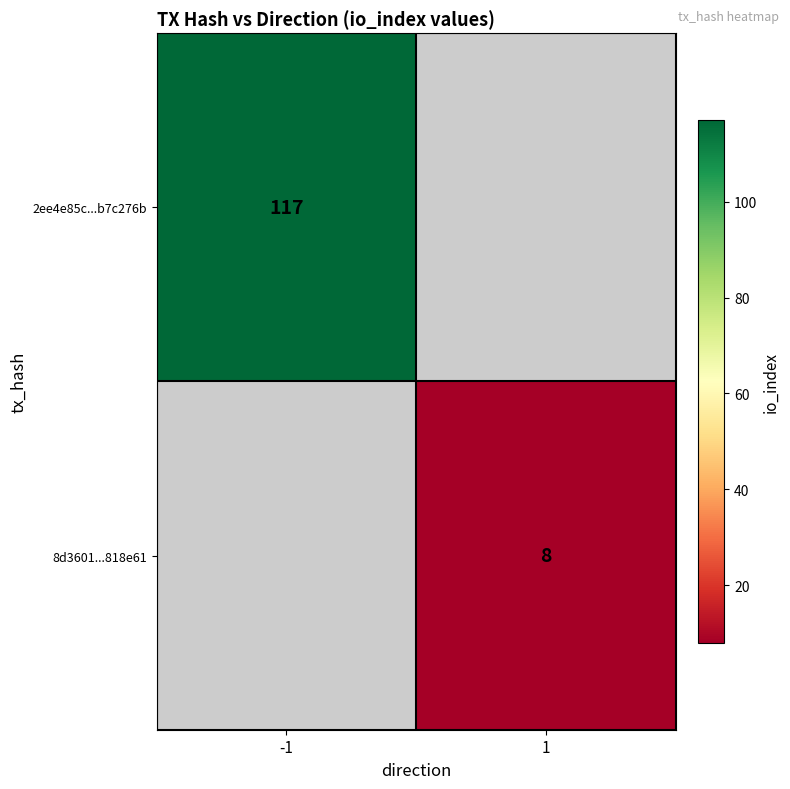

Is the value of 8d3601...818e61 at 1 greater than the value of 2ee4e85c...b7c276b at -1?

No